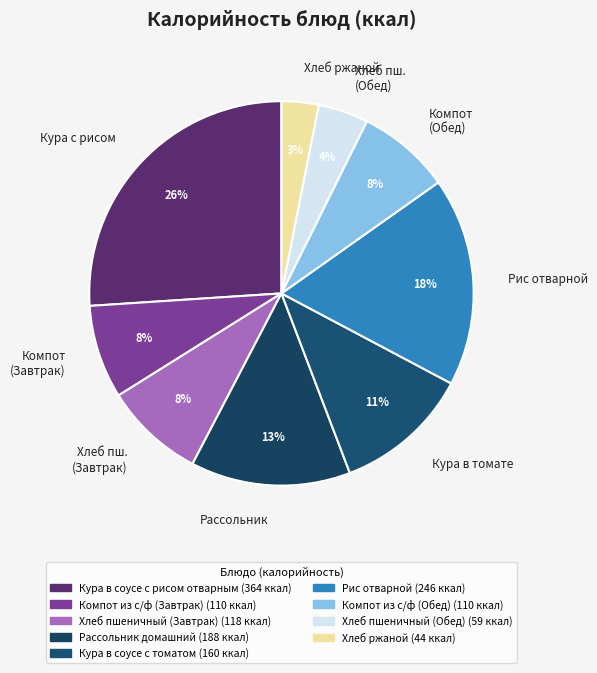

To the nearest percent, what is the difference between the largest and smallest slice percentages?

23%